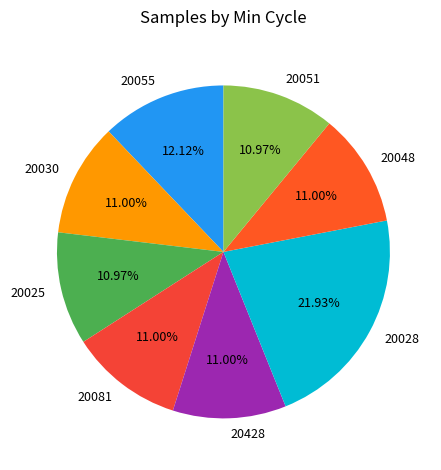

Is the sum of 20025 and 20028 greater than half?

No